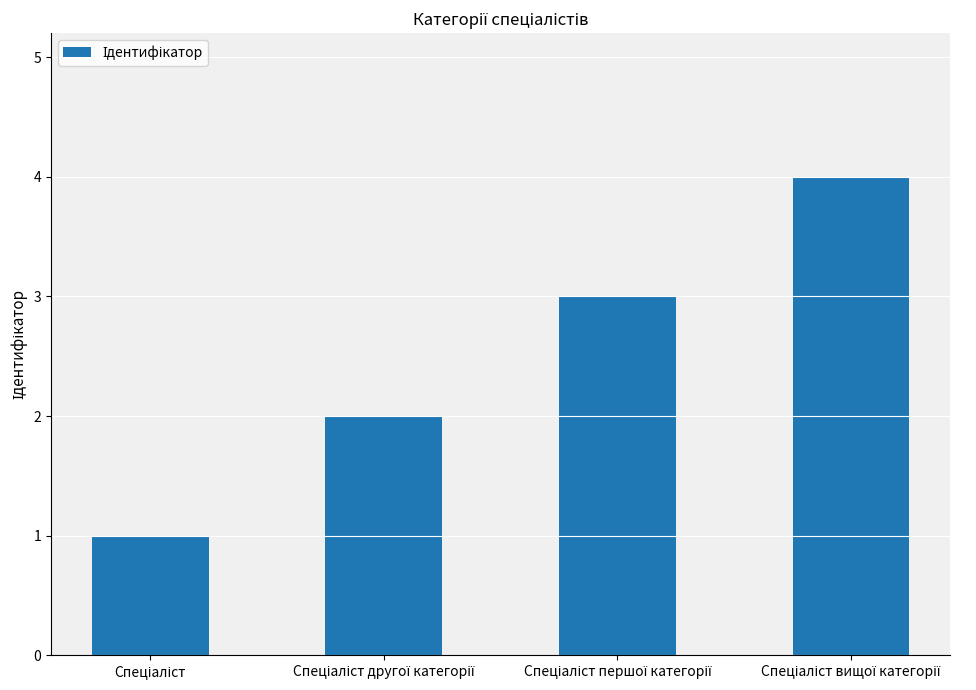

What is the greatest value displayed?

4